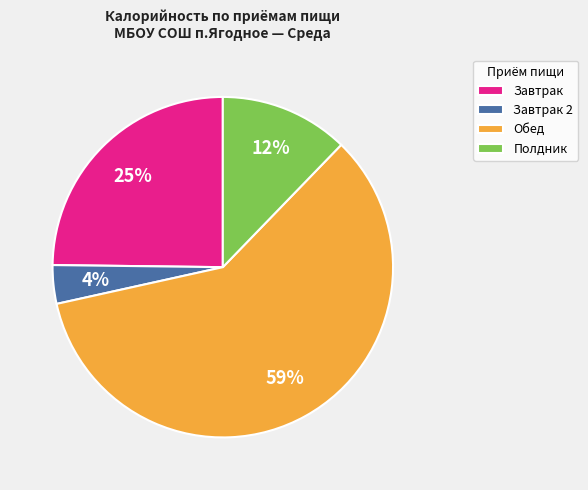

What is the largest slice in the pie chart?

Обед